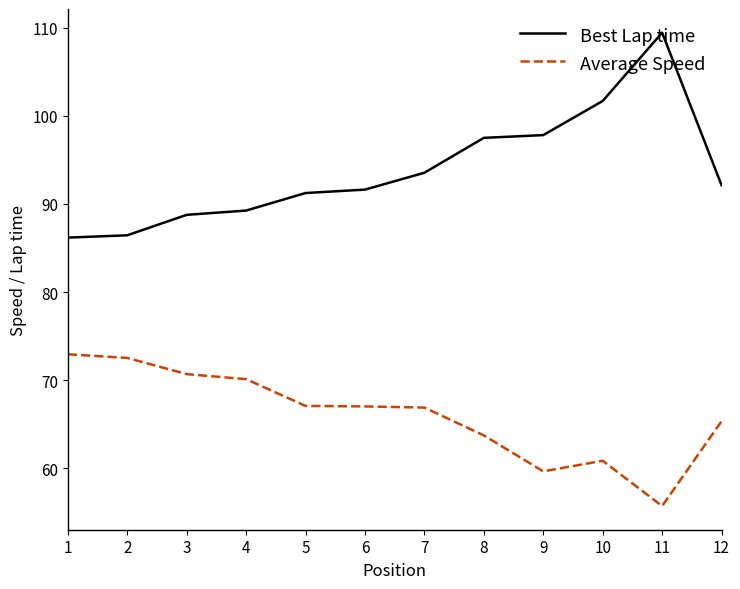

Is the value of Best Lap time at 12 greater than the value of Average Speed at 5?

Yes